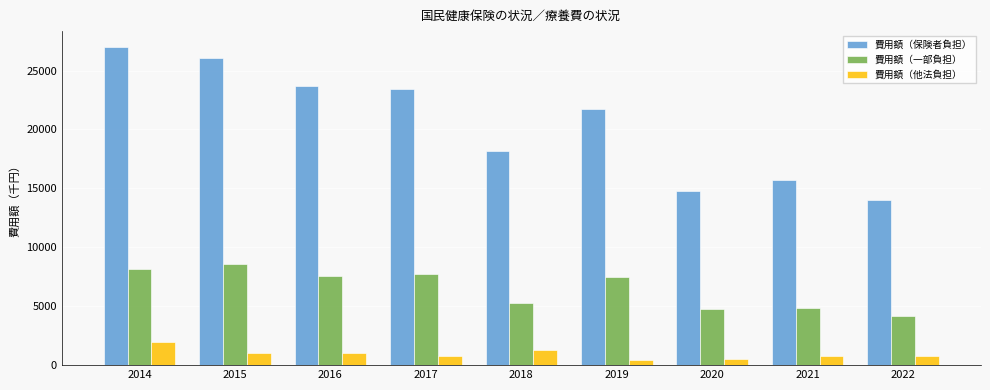

Is it true that 費用額（保険者負担） equals 6655 at 2022?

False